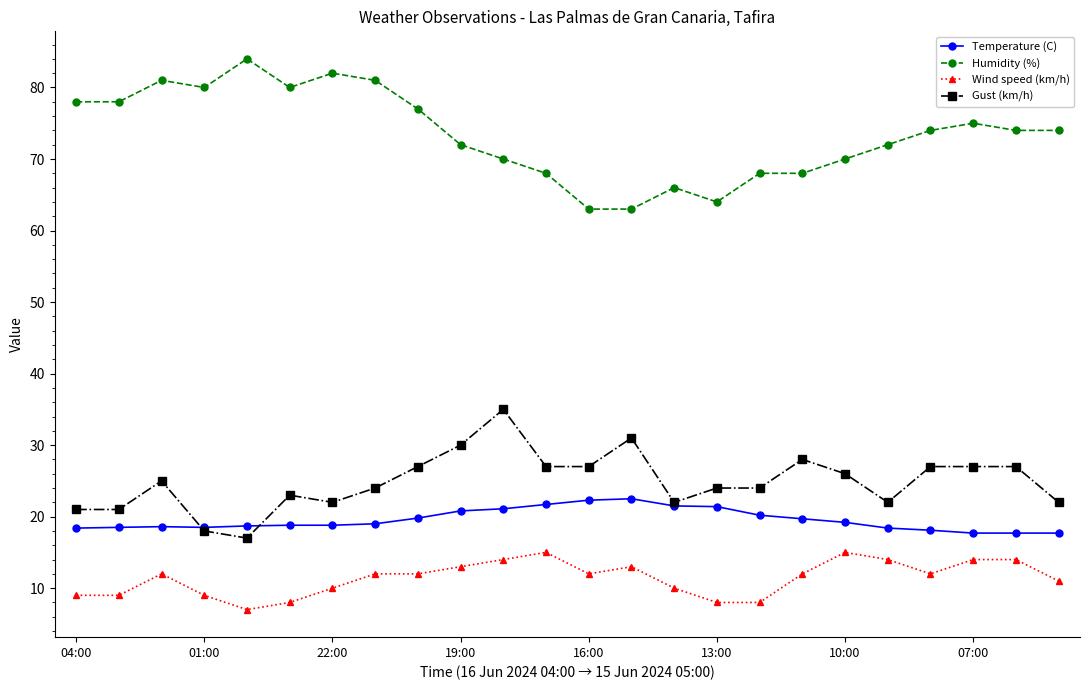

What is the maximum value shown in the chart?

84.0